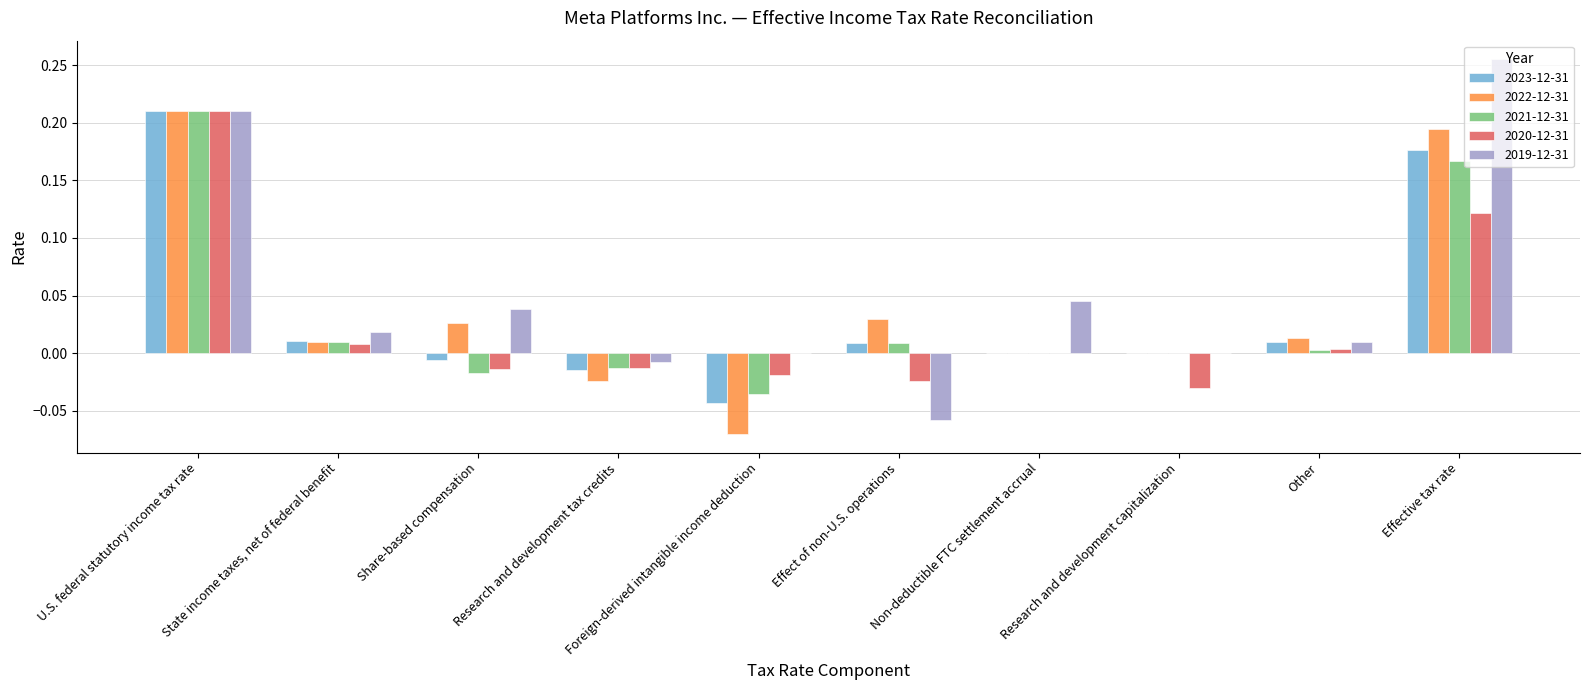

What is the sum of all 2022-12-31 values?

0.4